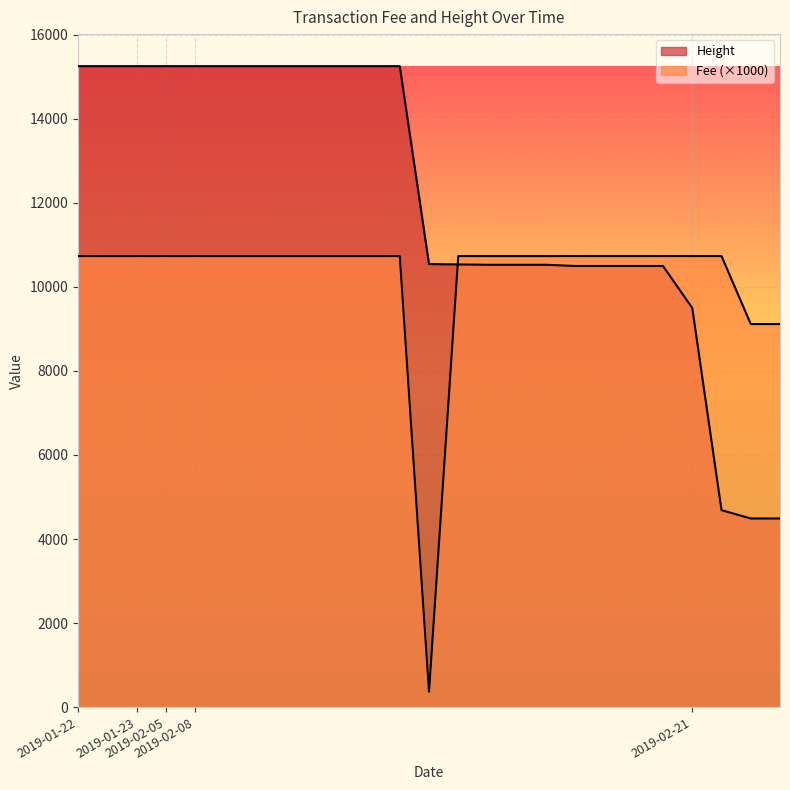

Rank the series by their average value, from highest to lowest.

Height, Fee